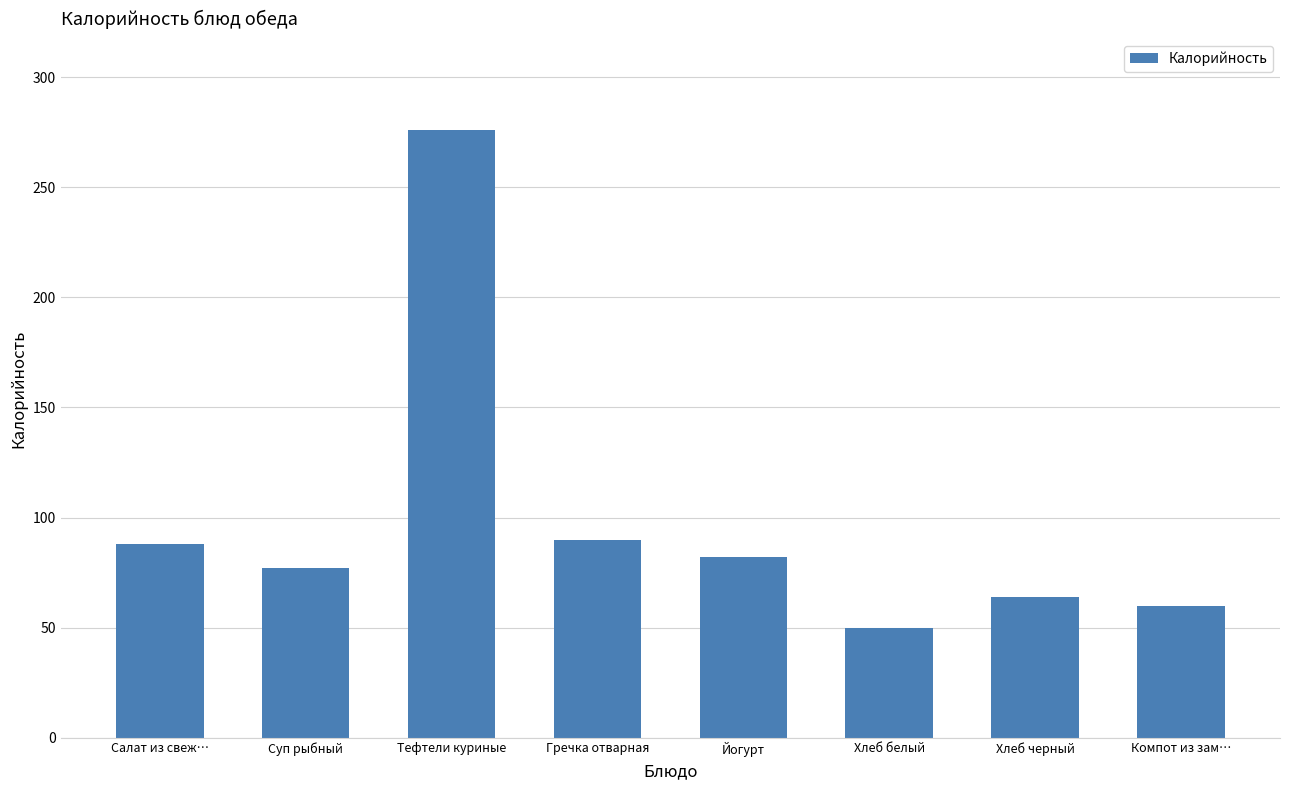

Does the chart contain any negative values?

No